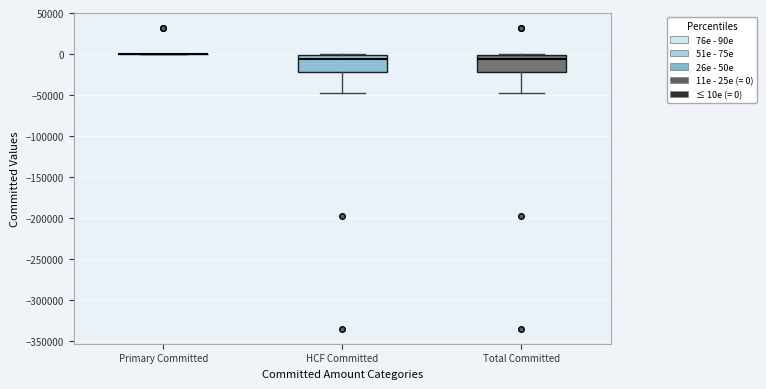

Where is the lower edge of the box for Total Committed on the y-axis? The values are not printed on the chart, so give them approximately, as read against the axis.

-20000